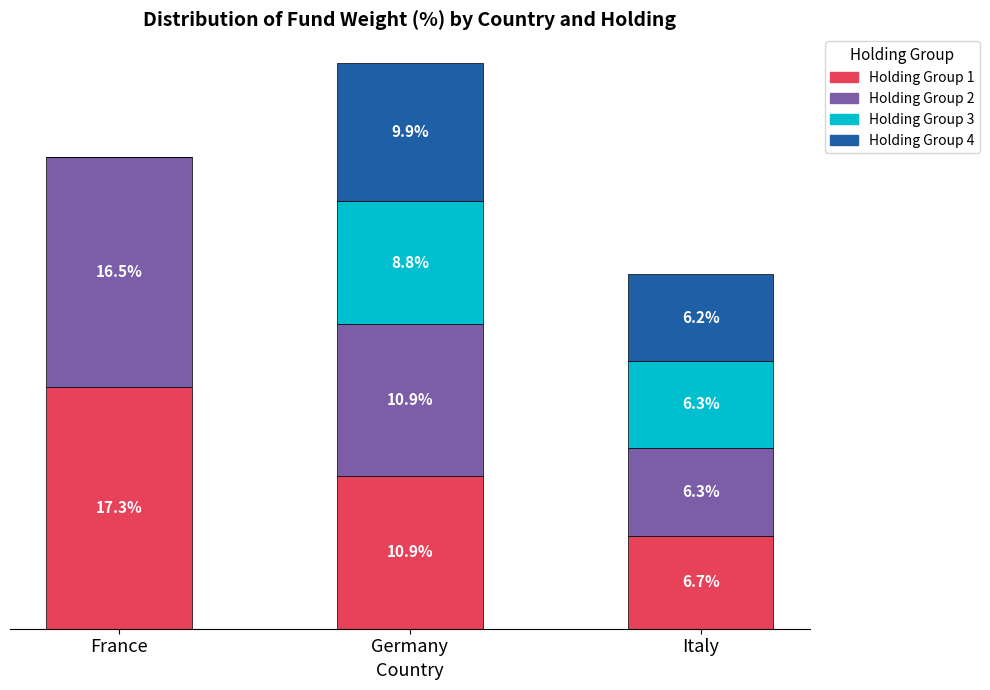

Where does the Holding Group 1 series first go above 10?

France